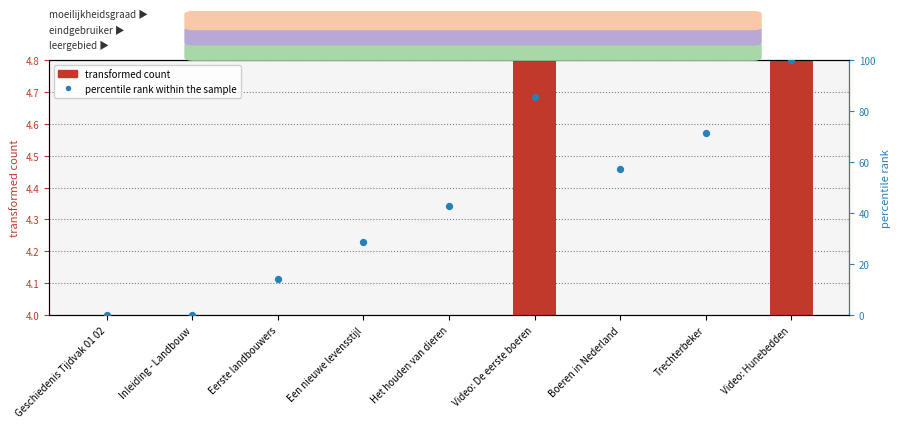

At how many categories does at least one series exceed 9?

7